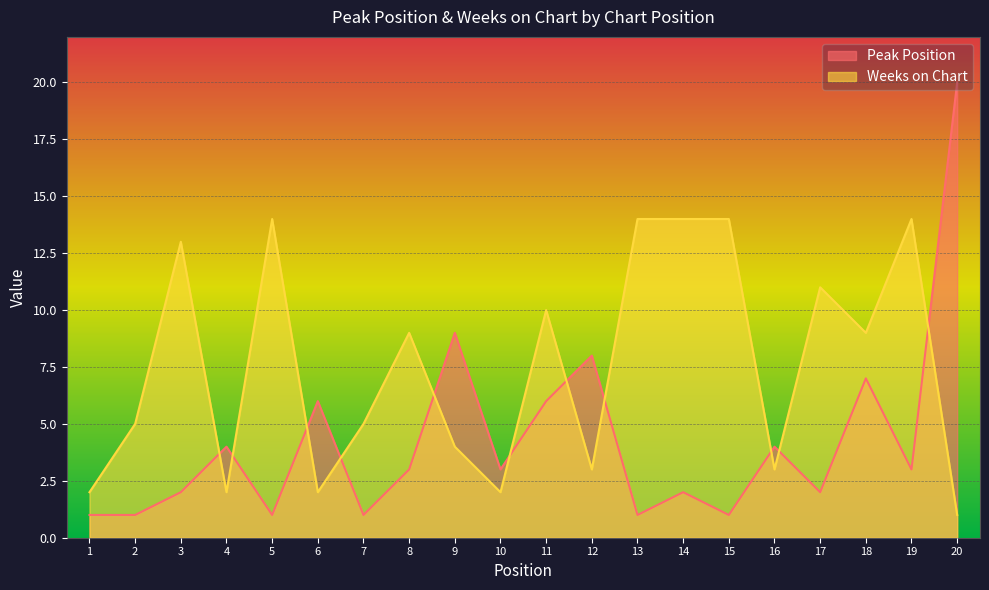

List the labels in order of Peak Position value, largest first.

20, 9, 12, 18, 6, 11, 4, 16, 8, 10, 19, 3, 14, 17, 1, 2, 5, 7, 13, 15